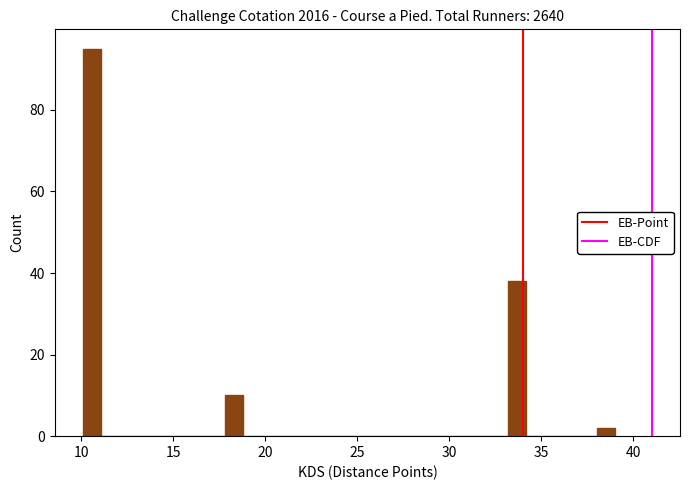

Around what value on the x-axis is the tallest bar? Give the approximate position of its centre, as read against the axis.

10.5